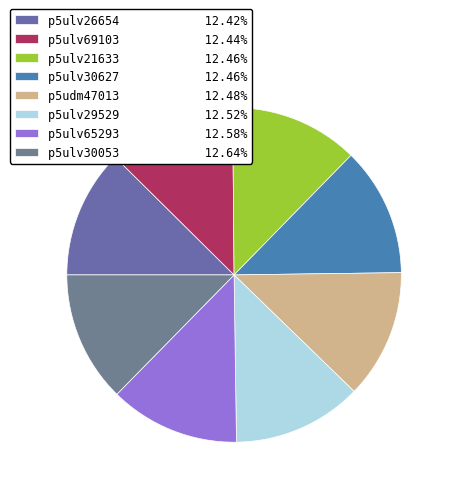

How many segments does this pie chart have?

8